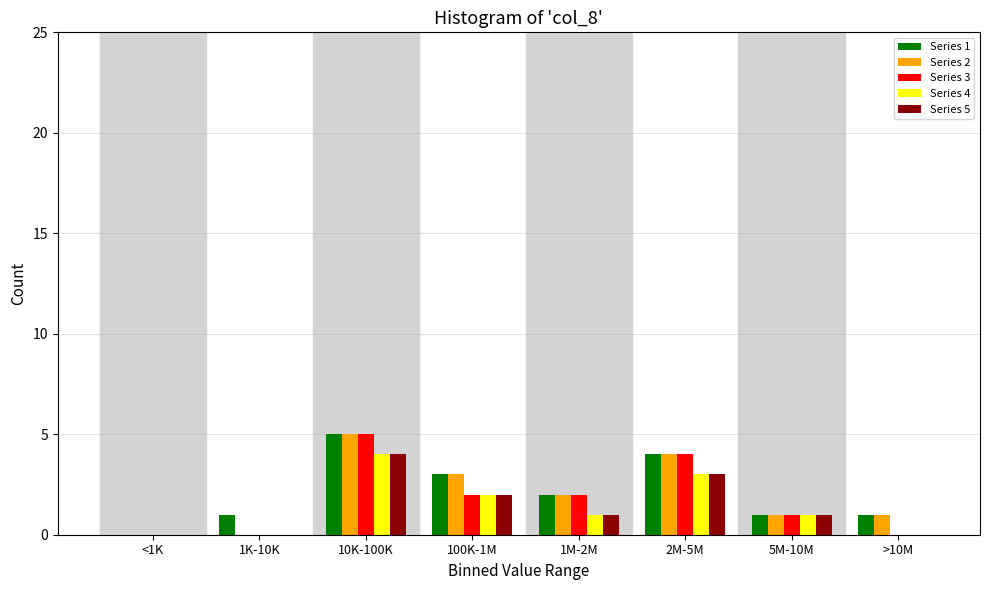

Between 1M-2M and >10M, which series saw the biggest shift?

Series 3